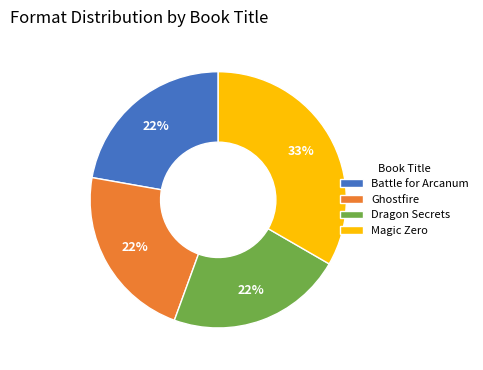

To the nearest percent, what percentage of the pie is Ghostfire?

22%